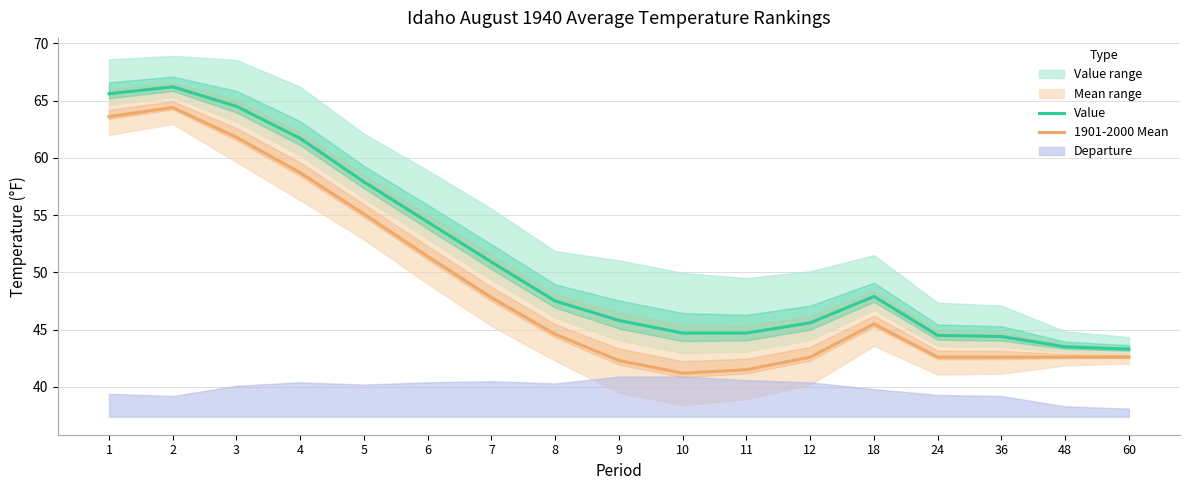

Where does the Value series first go above 47?

1